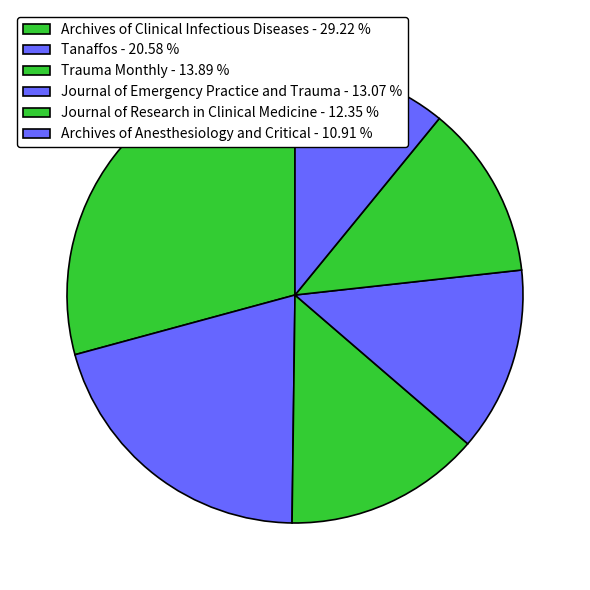

How many slices are in this pie chart?

6